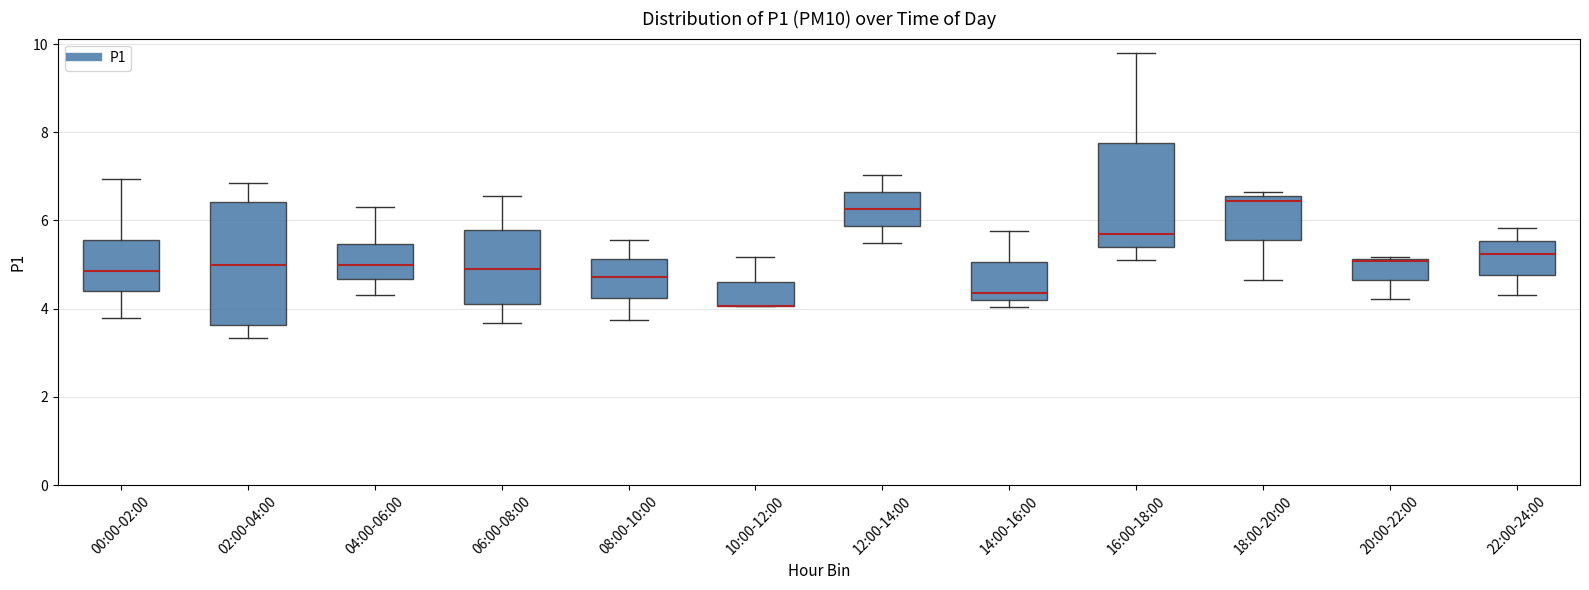

Reading left to right, read every box against the y-axis: the position of its median line, the range the box covers, and the ends of its whiskers. The values are not printed on the chart, so give them approximately, as read against the axis.

00:00-02:00: median 4.8, box 4.4 to 5.6, whiskers 3.8 to 7.0
02:00-04:00: median 5.0, box 3.6 to 6.4, whiskers 3.4 to 6.8
04:00-06:00: median 5.0, box 4.6 to 5.4, whiskers 4.4 to 6.4
06:00-08:00: median 4.8, box 4.2 to 5.8, whiskers 3.6 to 6.6
08:00-10:00: median 4.8, box 4.2 to 5.2, whiskers 3.8 to 5.6
10:00-12:00: median 4.0 (drawn on the box's lower edge), box 4.0 to 4.6, whiskers 4.0 to 5.2
12:00-14:00: median 6.2, box 5.8 to 6.6, whiskers 5.6 to 7.0
14:00-16:00: median 4.4, box 4.2 to 5.0, whiskers 4.0 to 5.8
16:00-18:00: median 5.8, box 5.4 to 7.8, whiskers 5.2 to 9.8
18:00-20:00: median 6.4, box 5.6 to 6.6, whiskers 4.6 to 6.6 (just above the box's upper edge)
20:00-22:00: median 5.0, box 4.6 to 5.2, whiskers 4.2 to 5.2
22:00-24:00: median 5.2, box 4.8 to 5.6, whiskers 4.4 to 5.8